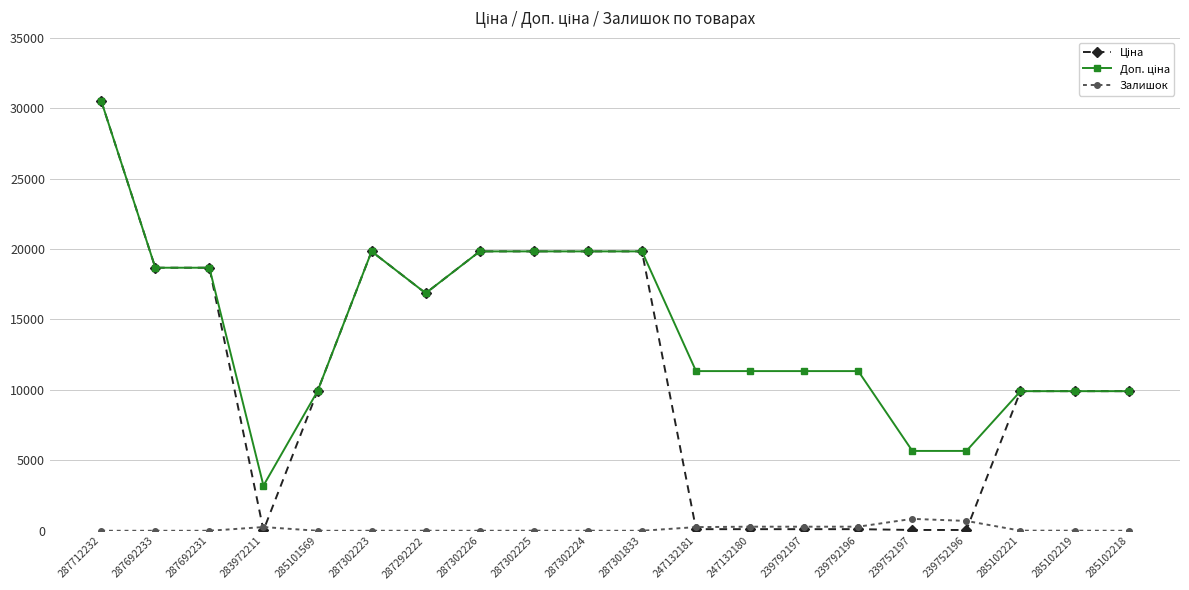

Which label corresponds to the largest value in the chart?

287712232